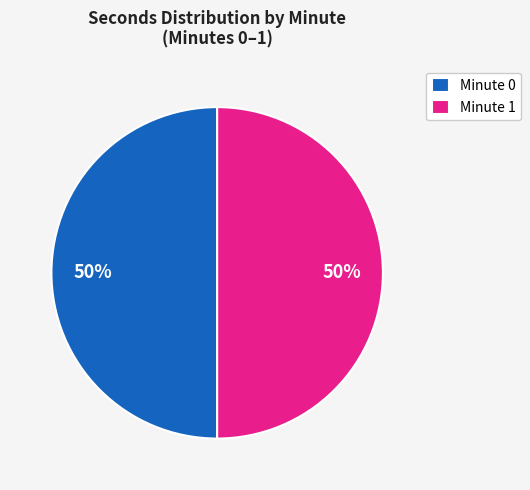

Is the sum of Minute 0 and Minute 1 greater than half?

Yes